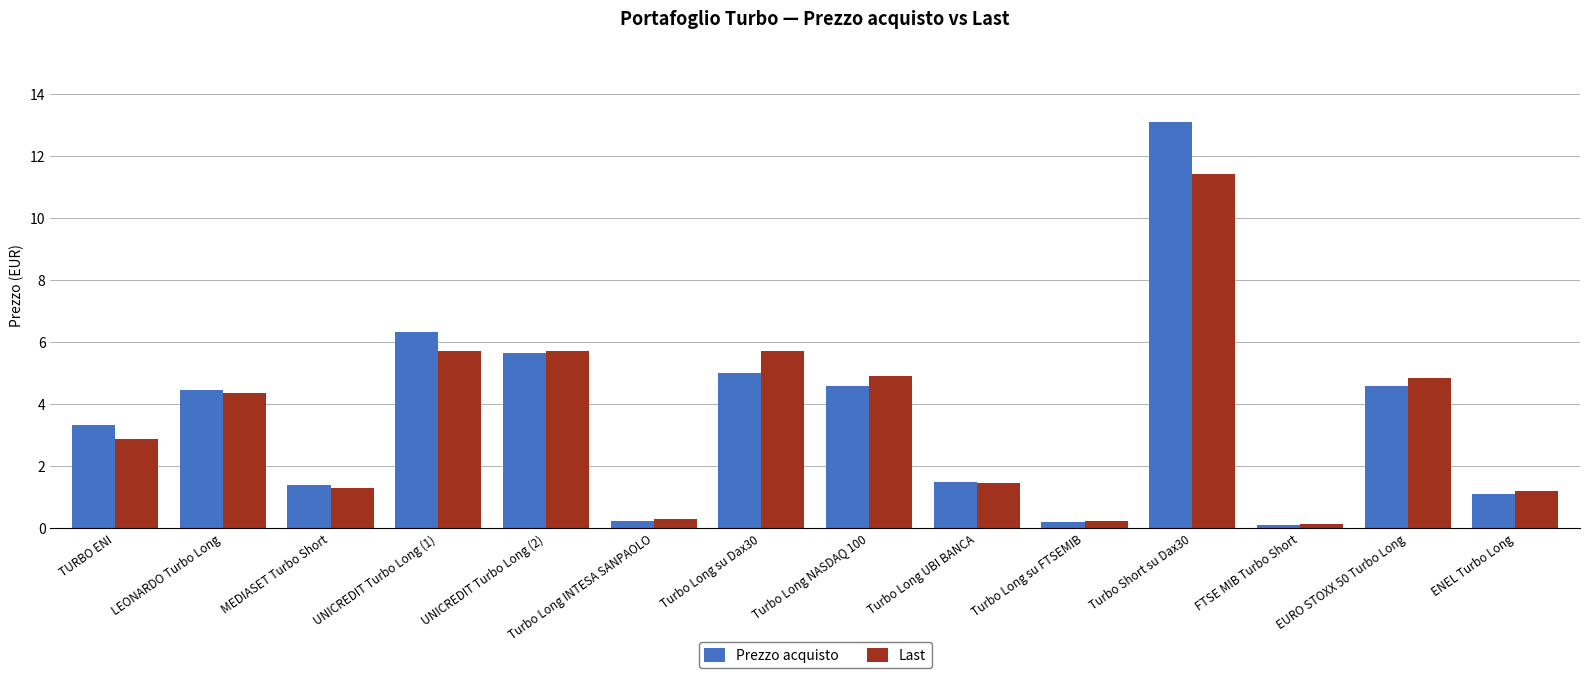

What is the label of the 8th bar from the right?

Turbo Long su Dax30